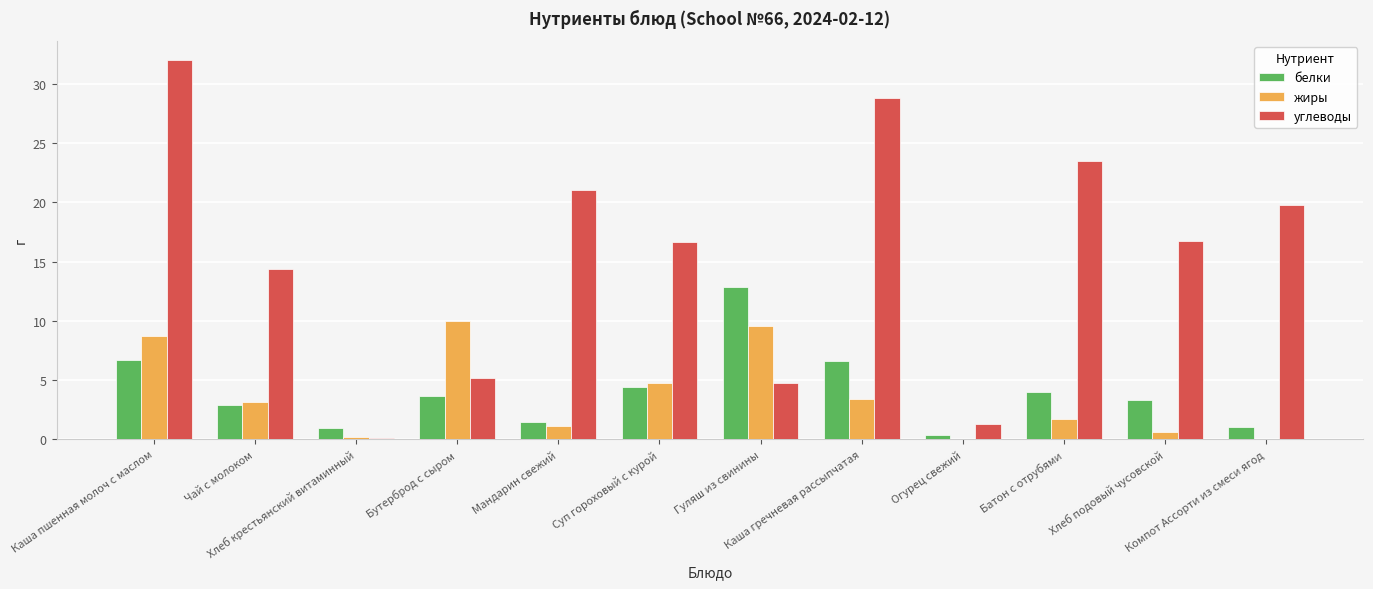

Which series has the largest total across all categories?

углеводы